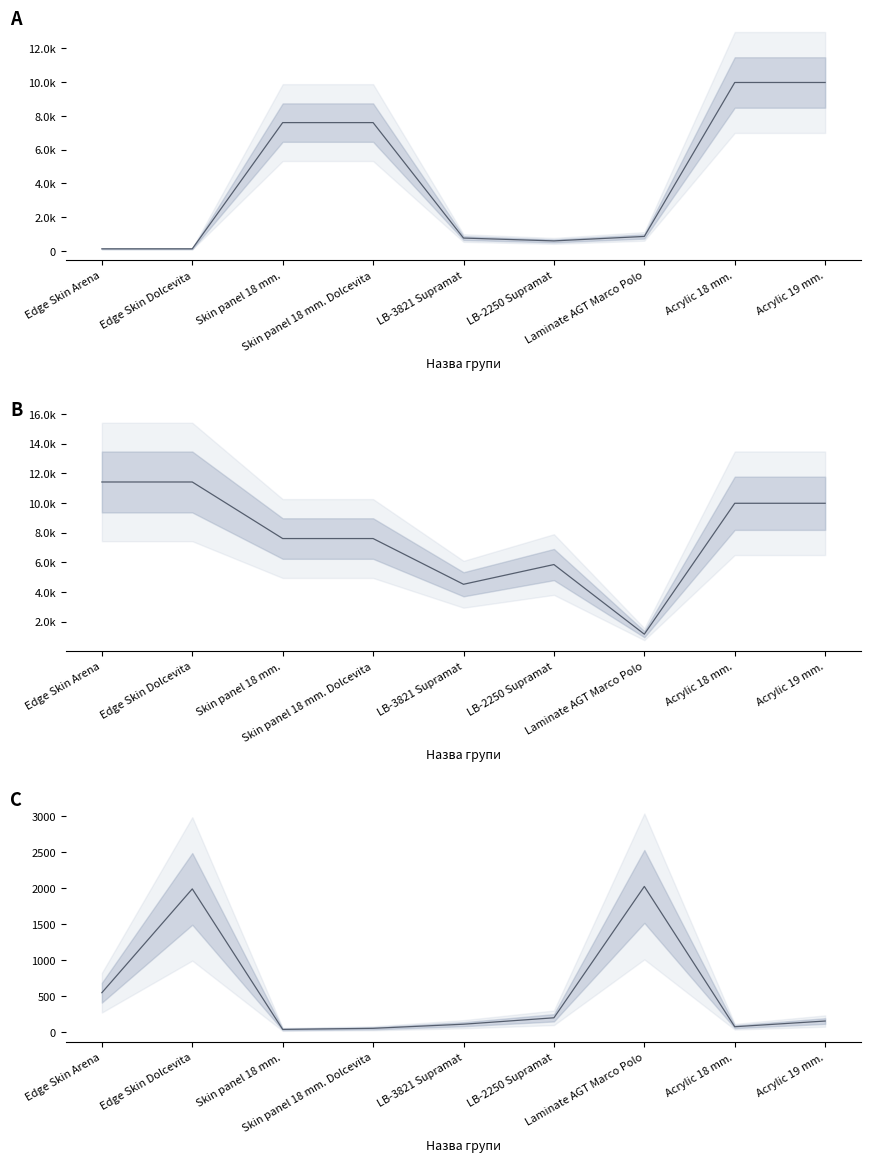

Rank the categories by Залишок value from highest to lowest.

Laminate AGT Marco Polo, Edge Skin Dolcevita, Edge Skin Arena, LB-2250 Supramat, Acrylic 19 mm., LB-3821 Supramat, Acrylic 18 mm., Skin panel 18 mm. Dolcevita, Skin panel 18 mm.